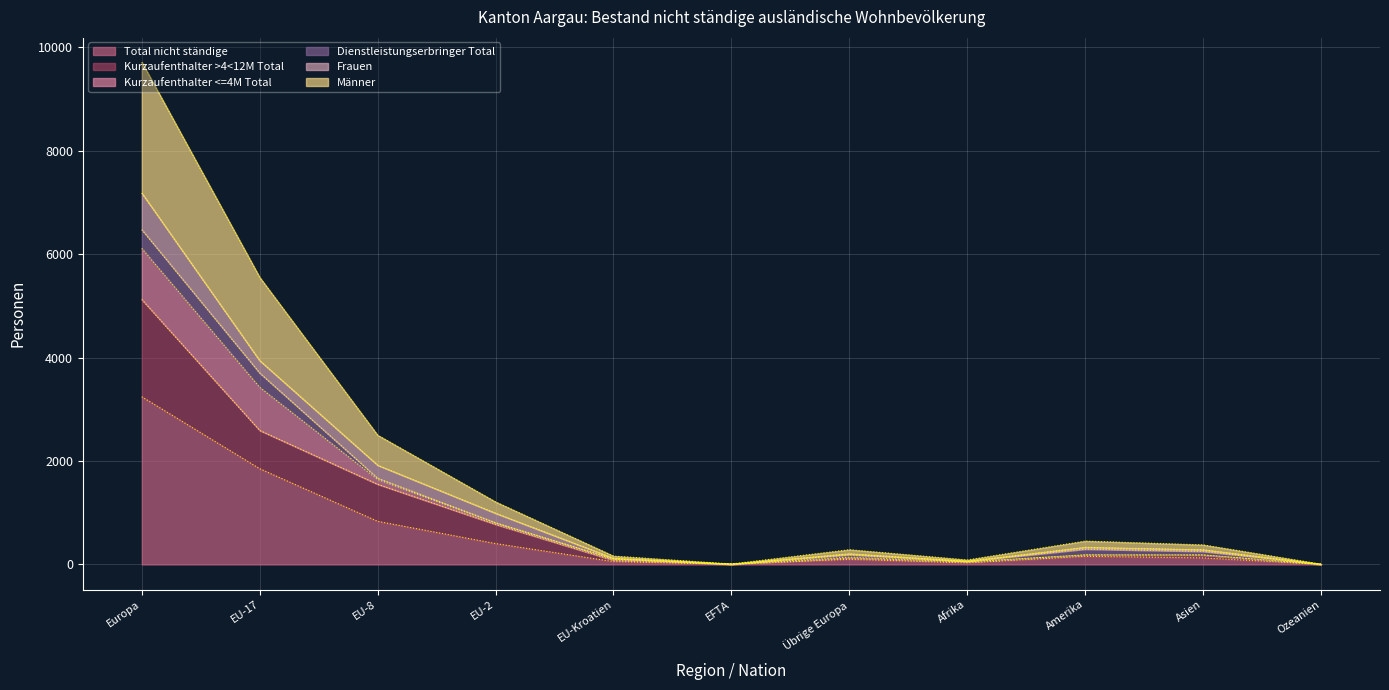

What position from the left is Europa?

1